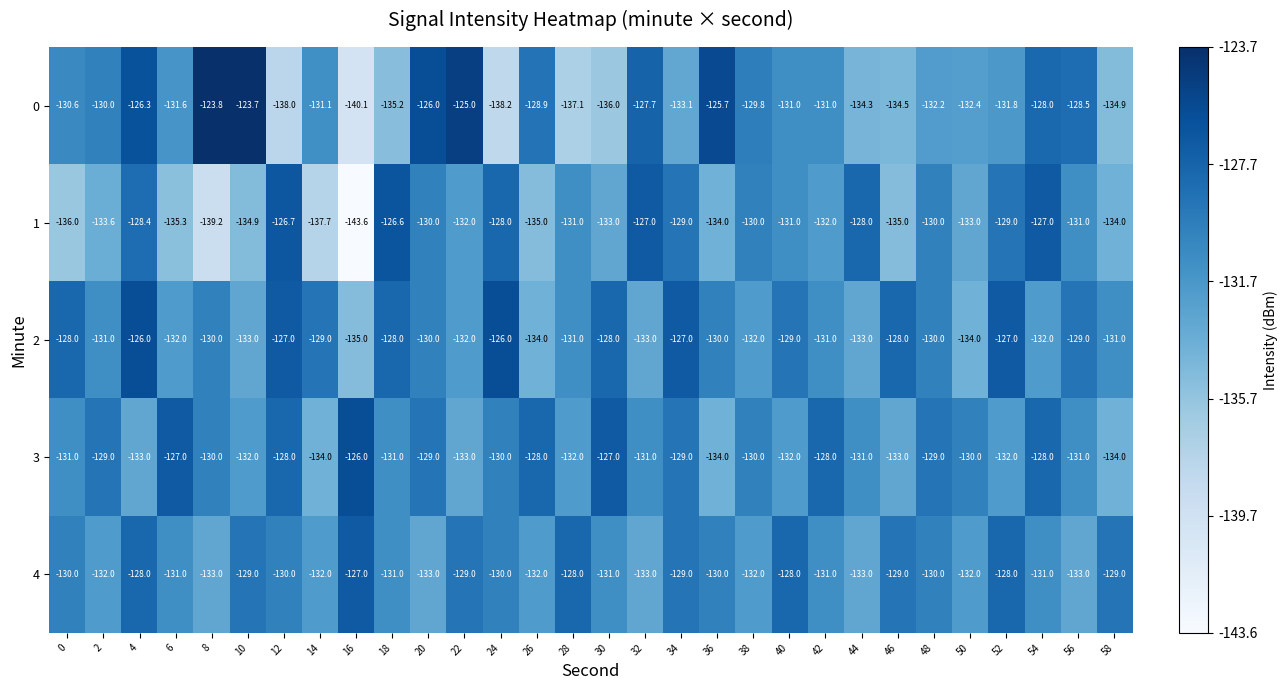

The value of 0 at 26 is -177.9. True or false?

False